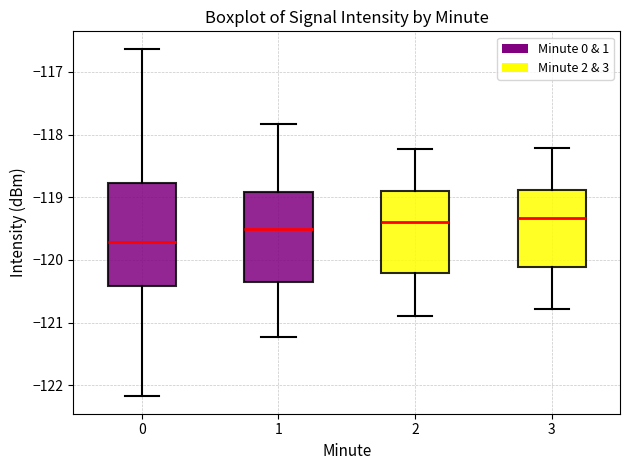

Which box's median line is the lowest?

0